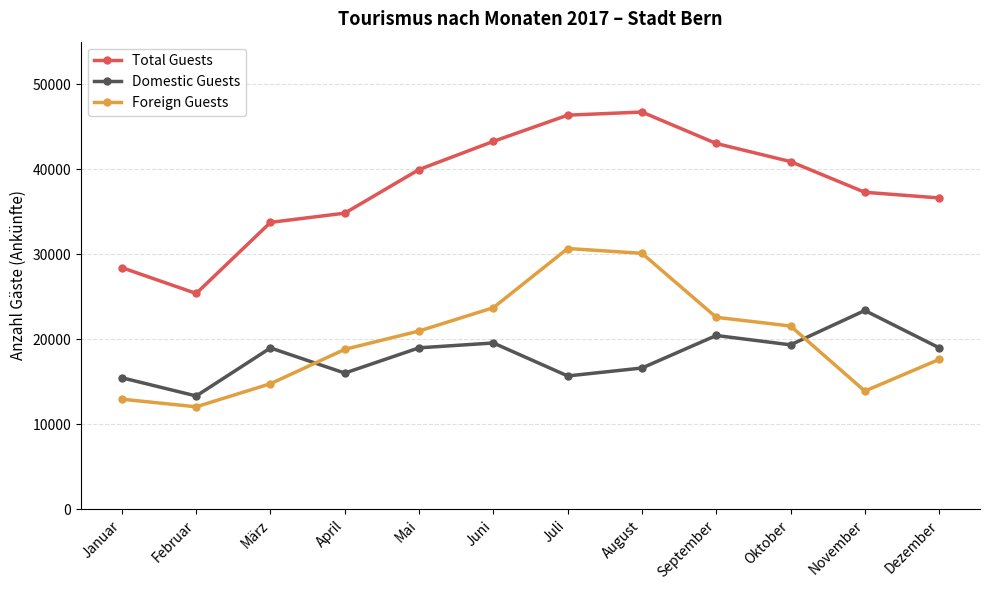

At how many categories does at least one series exceed 35704?

8